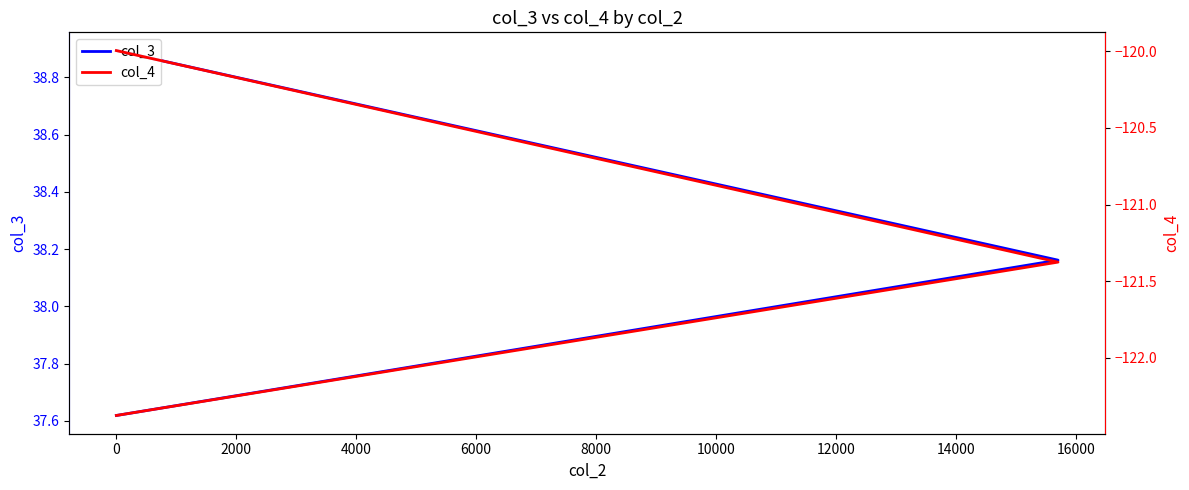

Reading left to right, list all the values displayed in this chart.

col_3: 37.6	38.2	38.9
col_4: -122.4	-121.4	-120.0